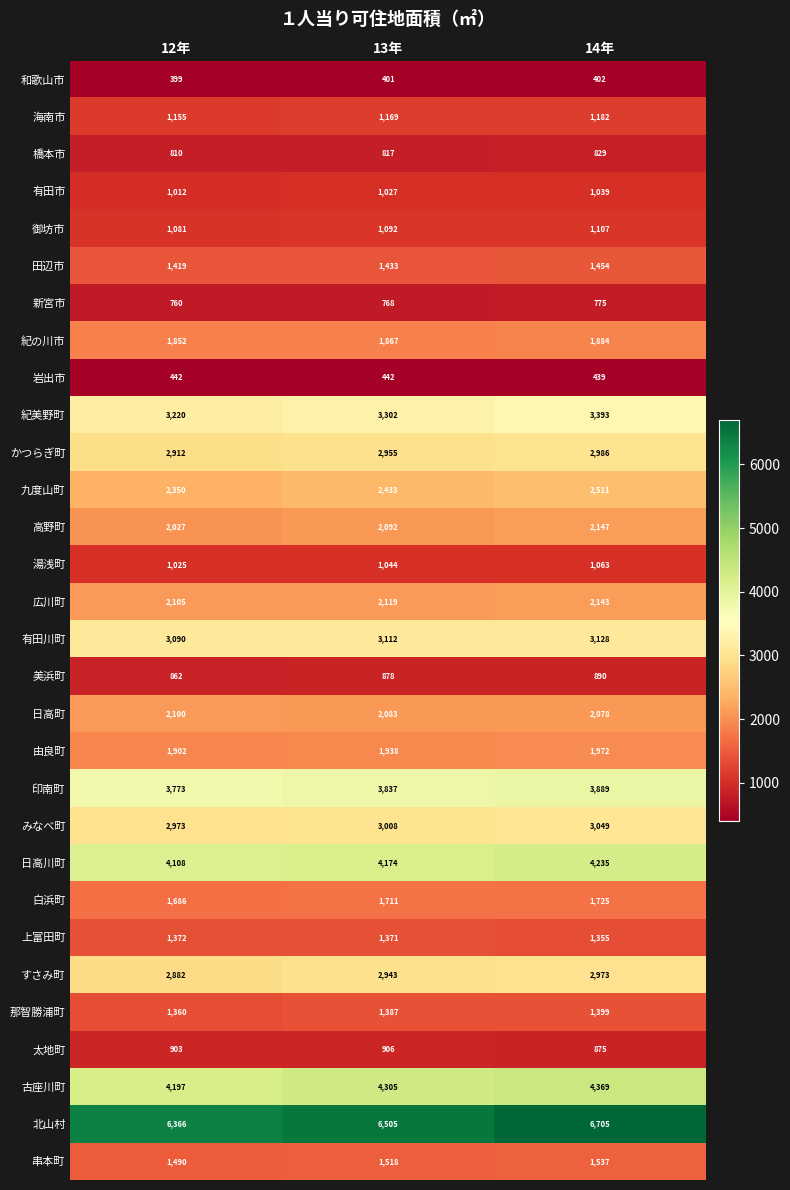

Rank the series by their maximum value, from highest to lowest.

北山村, 古座川町, 日高川町, 印南町, 紀美野町, 有田川町, みなべ町, かつらぎ町, すさみ町, 九度山町, 高野町, 広川町, 日高町, 由良町, 紀の川市, 白浜町, 串本町, 田辺市, 那智勝浦町, 上富田町, 海南市, 御坊市, 湯浅町, 有田市, 太地町, 美浜町, 橋本市, 新宮市, 岩出市, 和歌山市